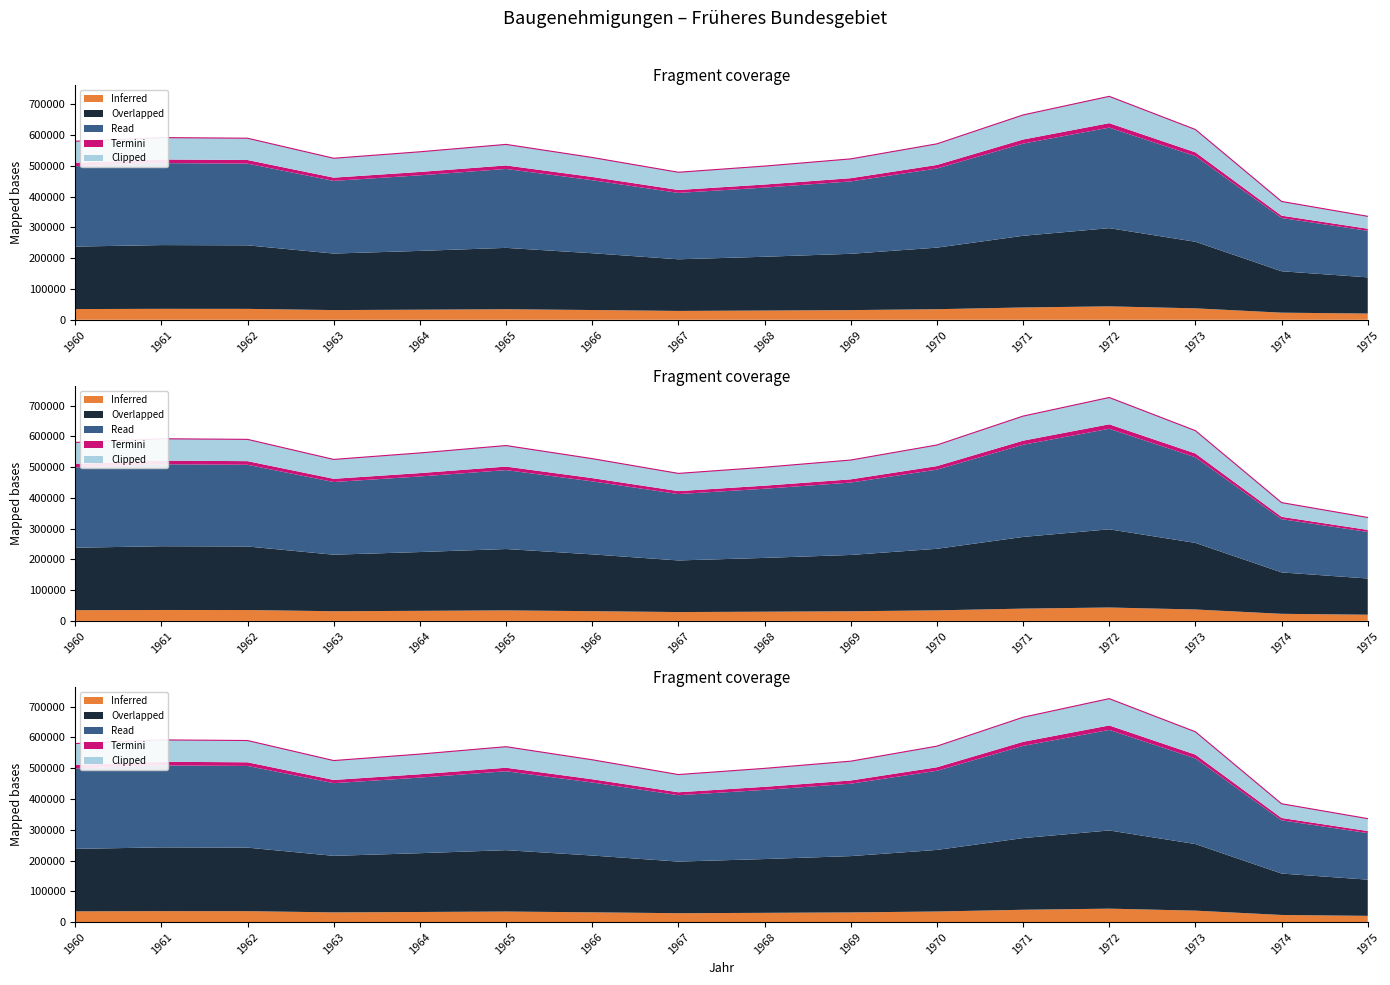

What is the approximate value at 1968?

499509.0